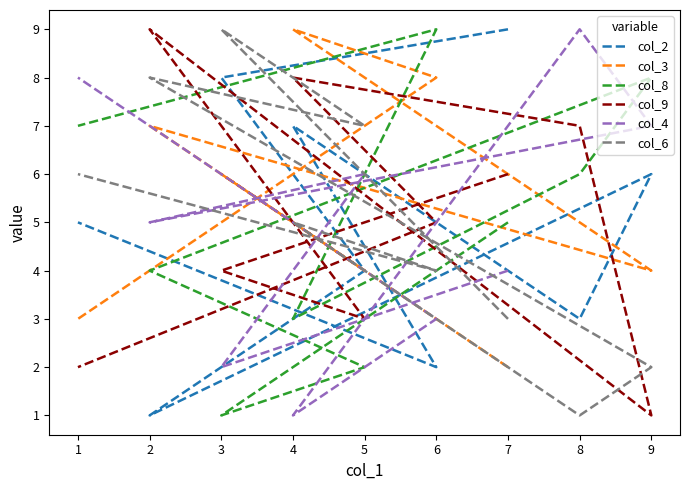

How many interior local peaks does the col_8 series have?

2